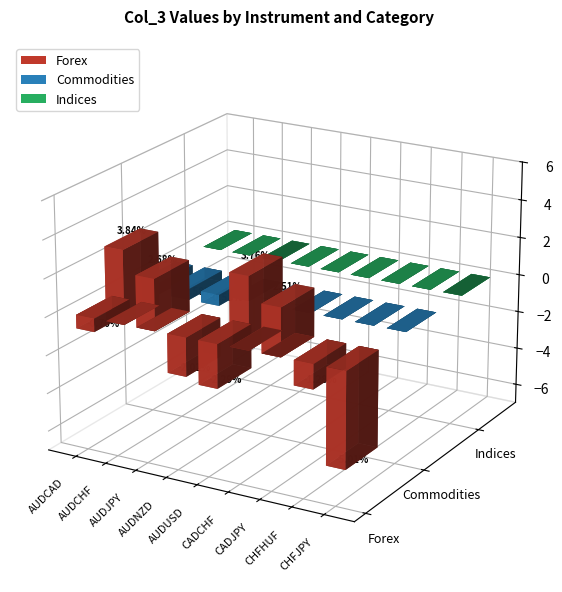

How many Commodities values are between 0 and 1?

6